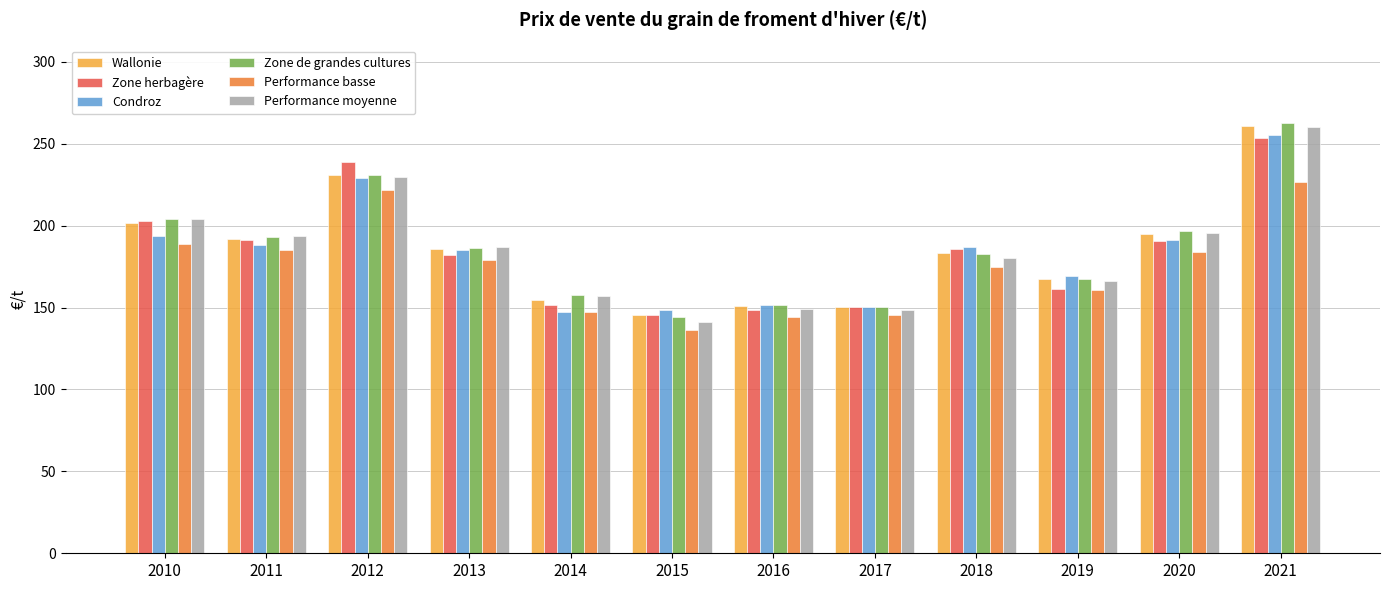

Is it true that Zone herbagère equals 99.4 at 2011?

False